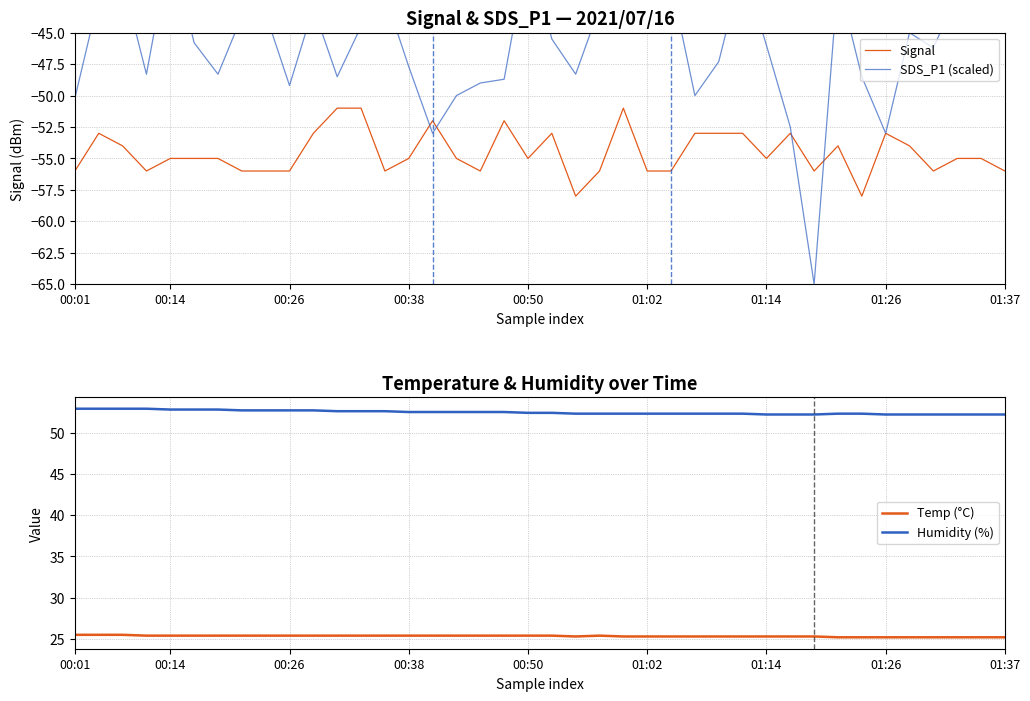

What is the maximum value for Signal?

-51